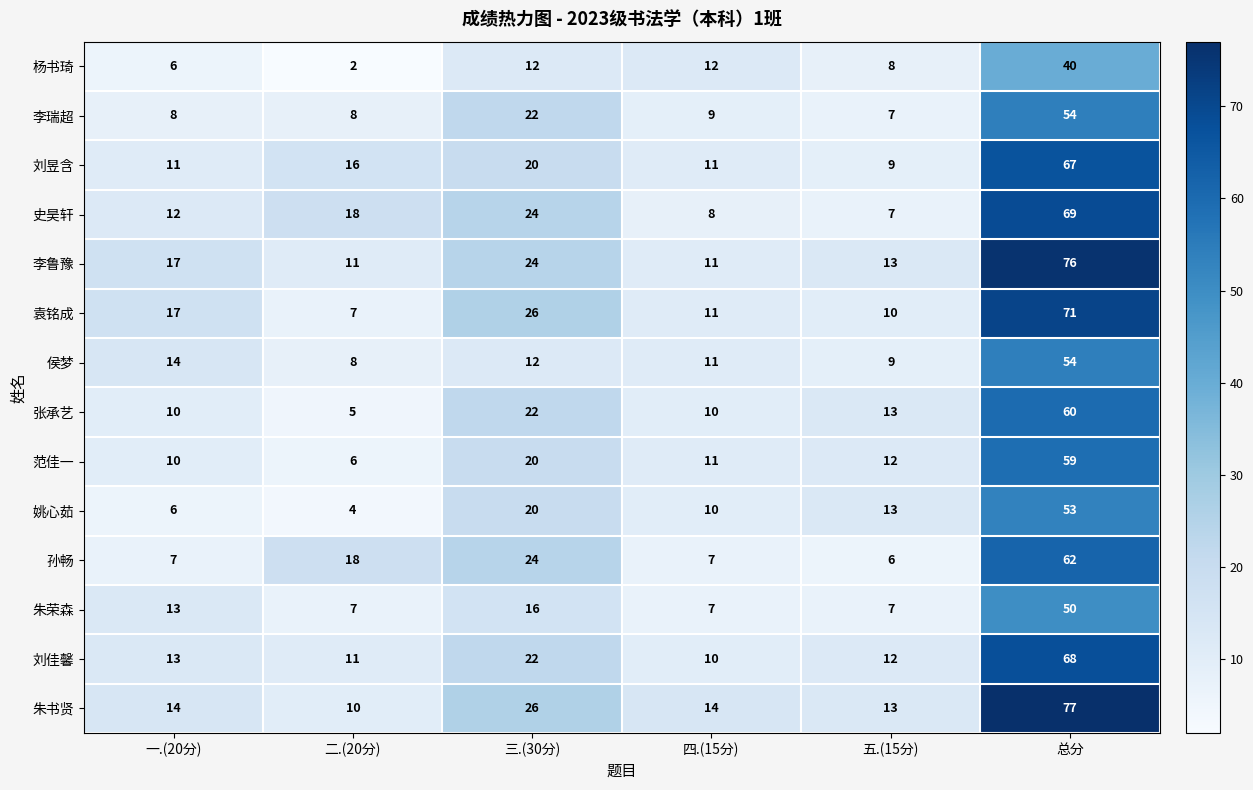

Read the 侯梦 value at 五.(15分), to the nearest 5.

10